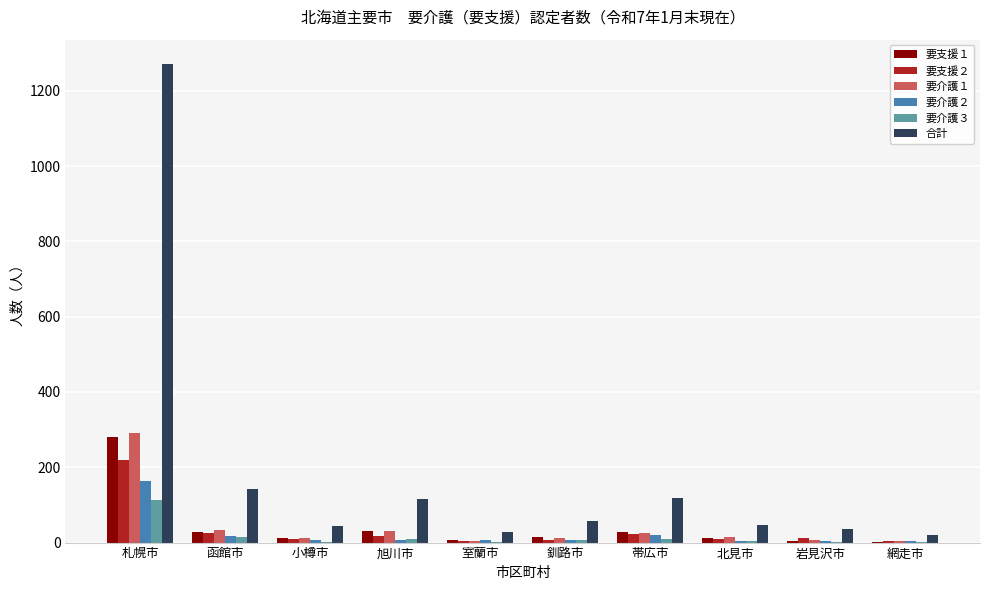

What is the maximum value shown in the chart?

1272